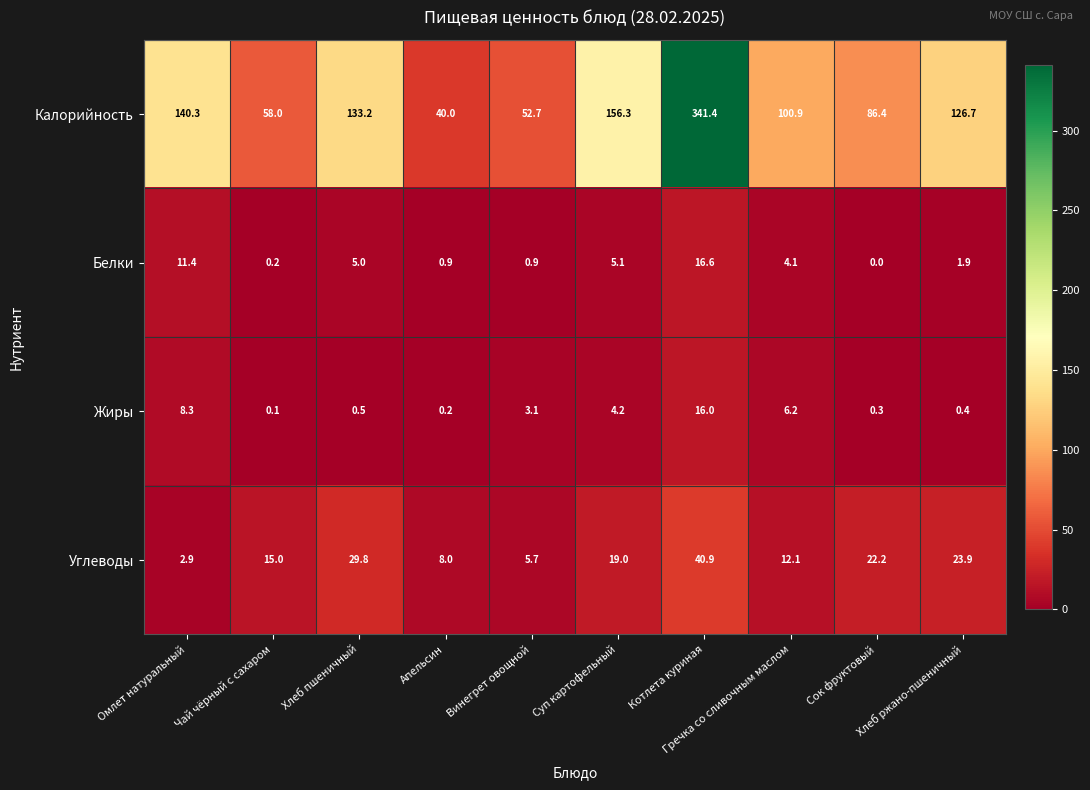

What is the maximum value shown in the chart?

341.4